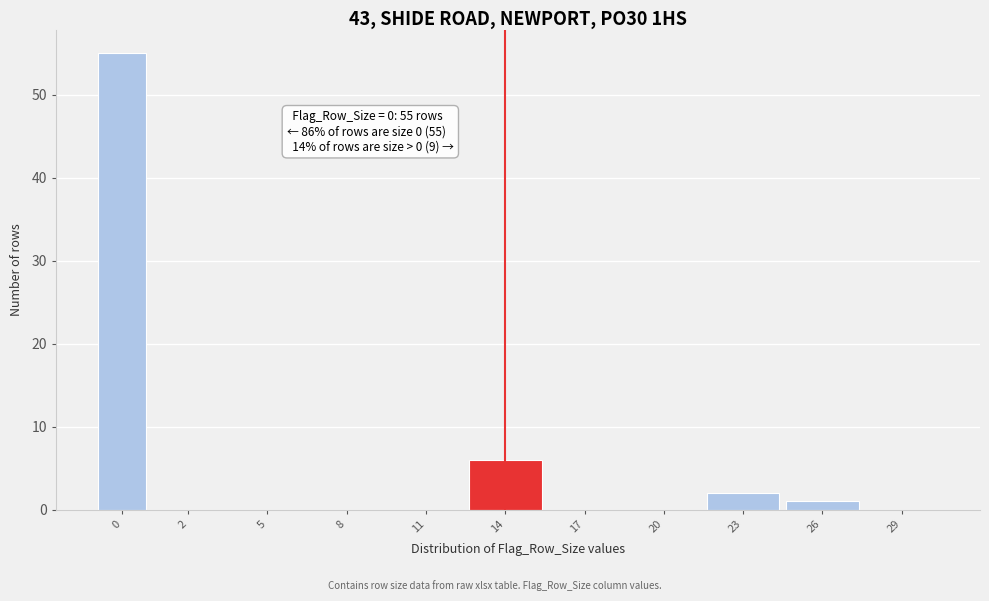

Reading right to left, transcribe all the data shown in this chart.

29=0	26=1	23=2	20=0	17=0	14=6	11=0	8=0	5=0	2=0	0=55